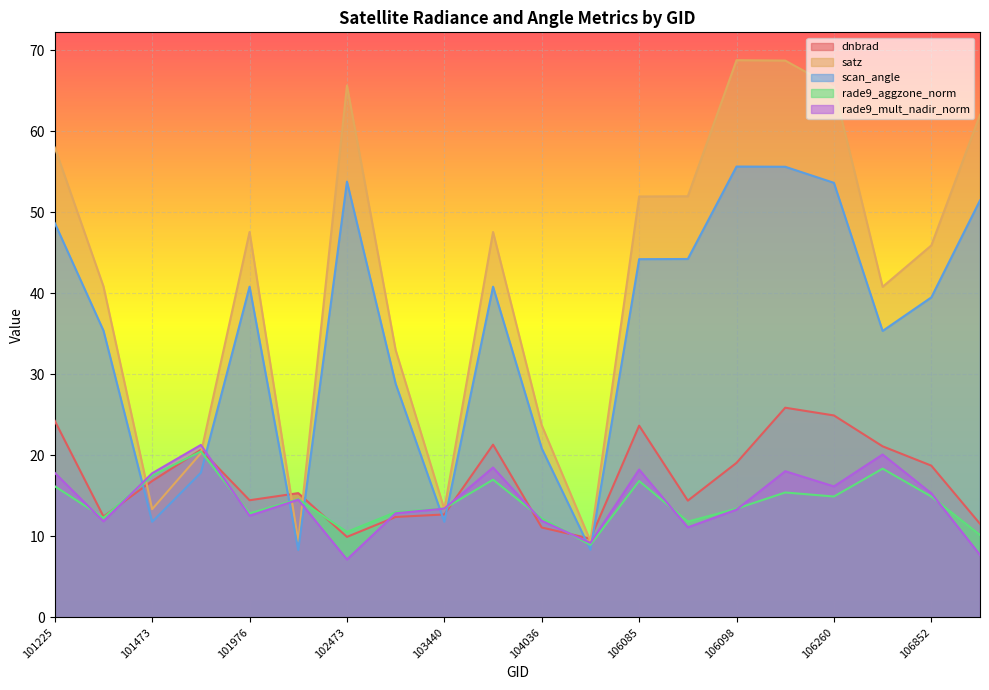

Which series has the widest spread of values?

satz